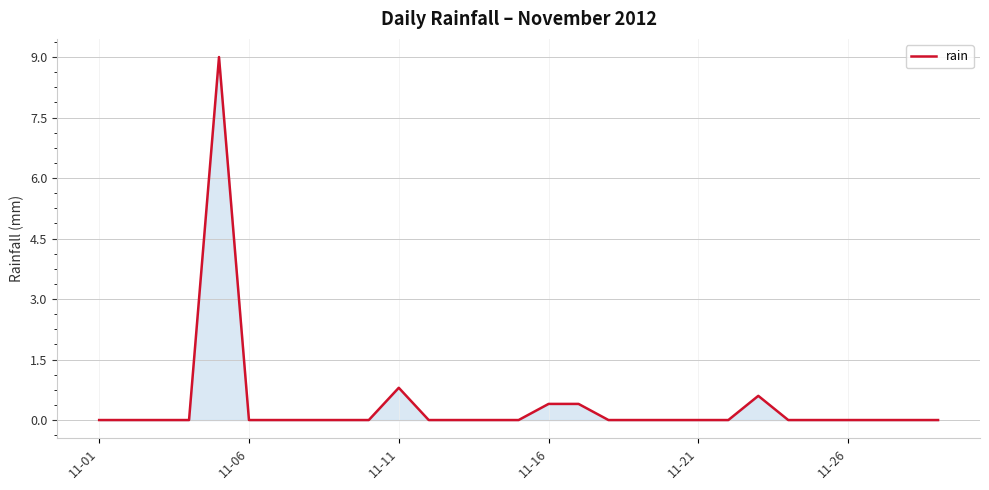

What is the difference between the maximum and minimum values?

9.0